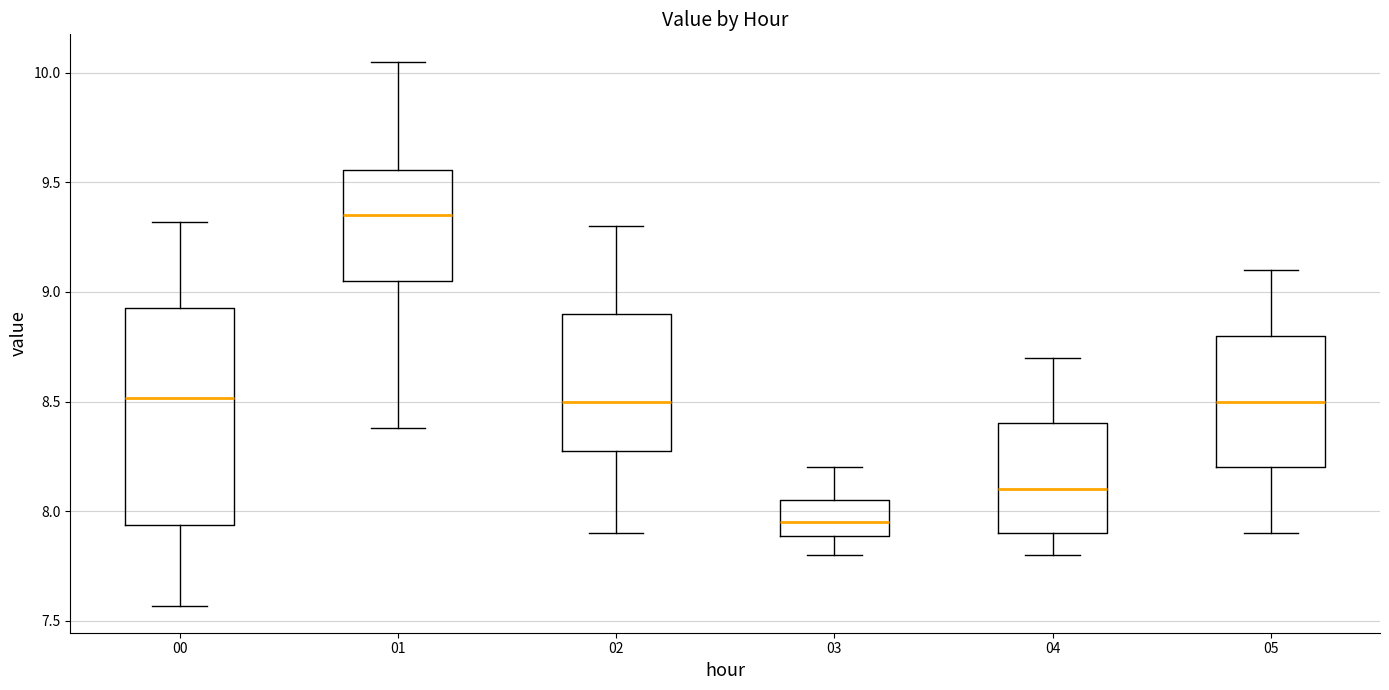

Where does the median line of the box at x = 01 sit on the y-axis? The values are not printed on the chart, so give them approximately, as read against the axis.

9.35